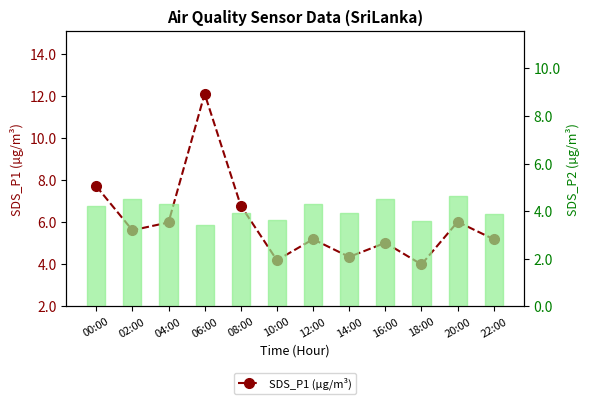

Rank the series by their average value, from lowest to highest.

SDS_P2 (µg/m³), SDS_P1 (µg/m³)